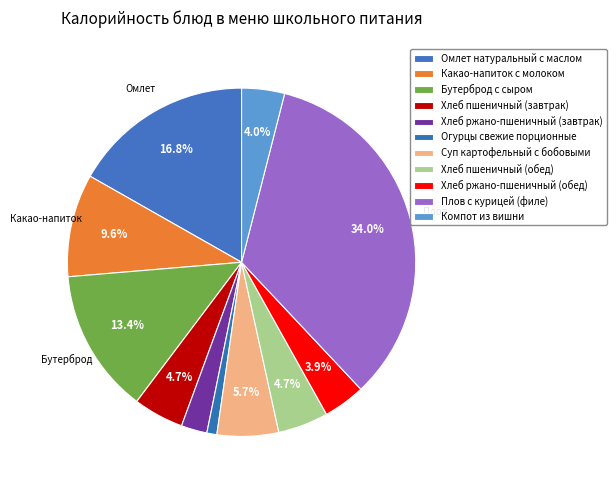

Which slice is the largest?

Плов с курицей (филе)